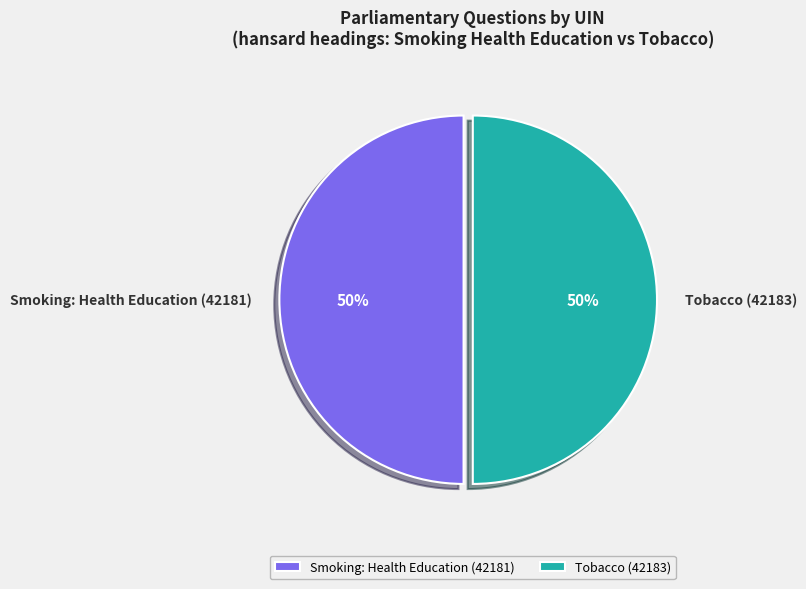

Combined, do Smoking: Health Education (42181) and Tobacco (42183) account for over 50%?

Yes